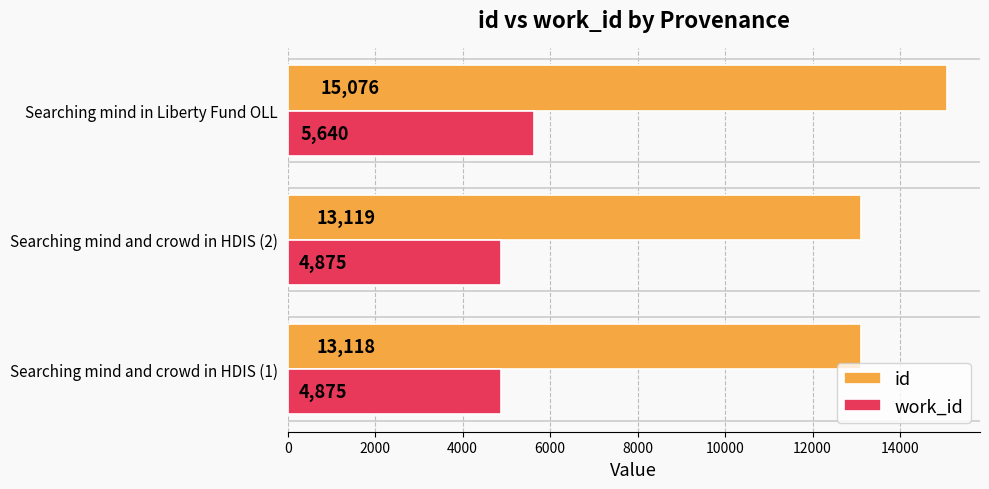

True or false: work_id has a value of 5640 at Searching mind in Liberty Fund OLL.

True